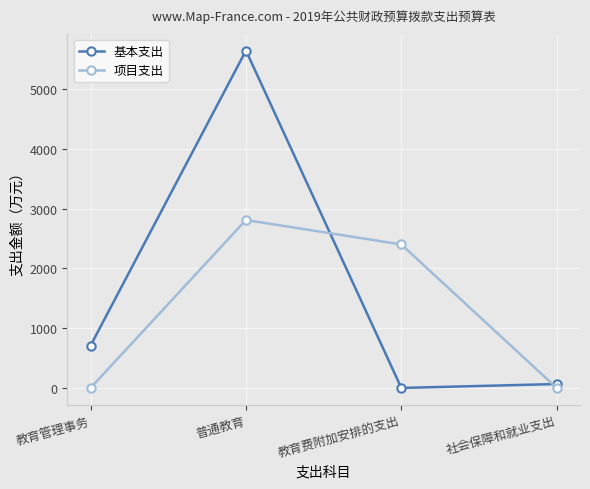

Which series has the widest spread of values?

基本支出